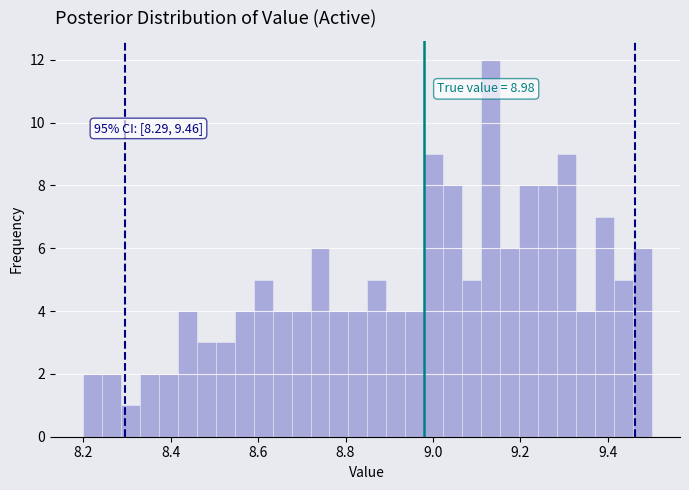

Around what value on the x-axis is the tallest bar? Give the approximate position of its centre, as read against the axis.

9.14